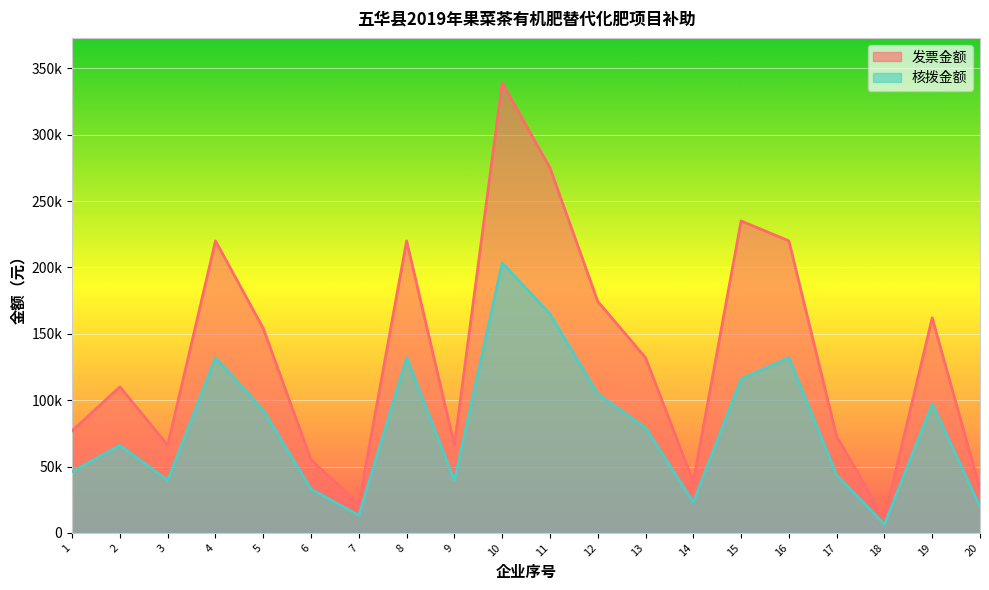

Which series has the widest spread of values?

发票金额